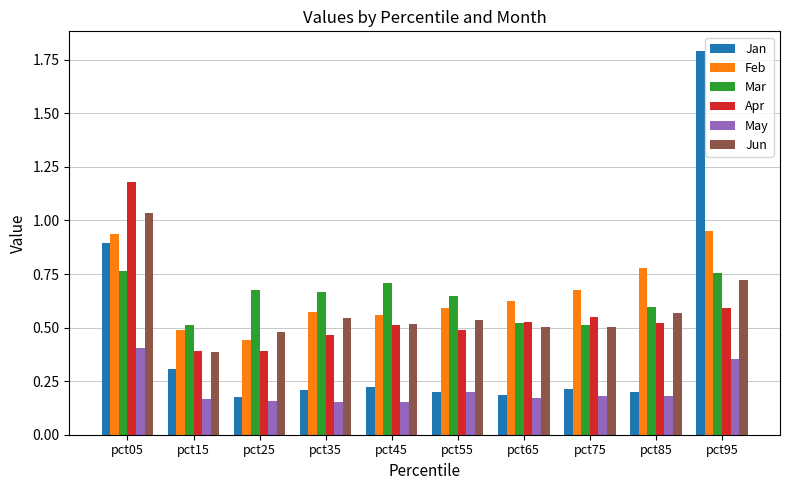

What are all the series names shown in the legend?

Jan, Feb, Mar, Apr, May, Jun